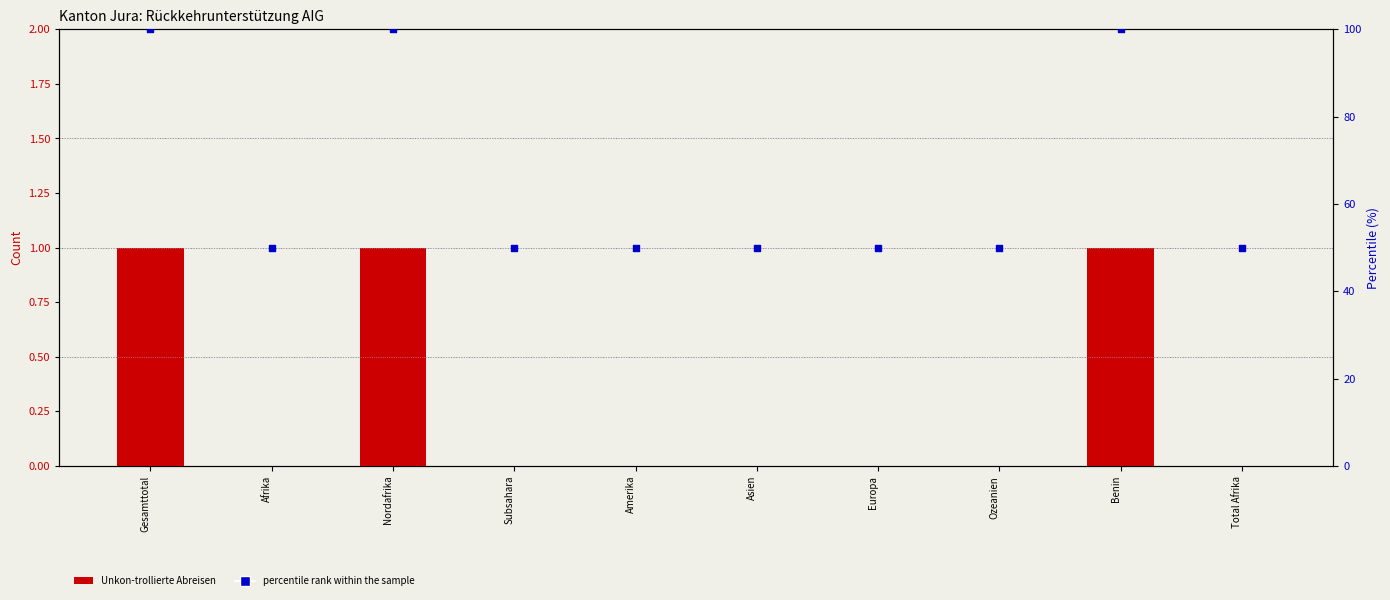

Is the value of percentile rank within the sample at Afrika greater than the value of Unkon-trollierte Abreisen at Benin?

Yes